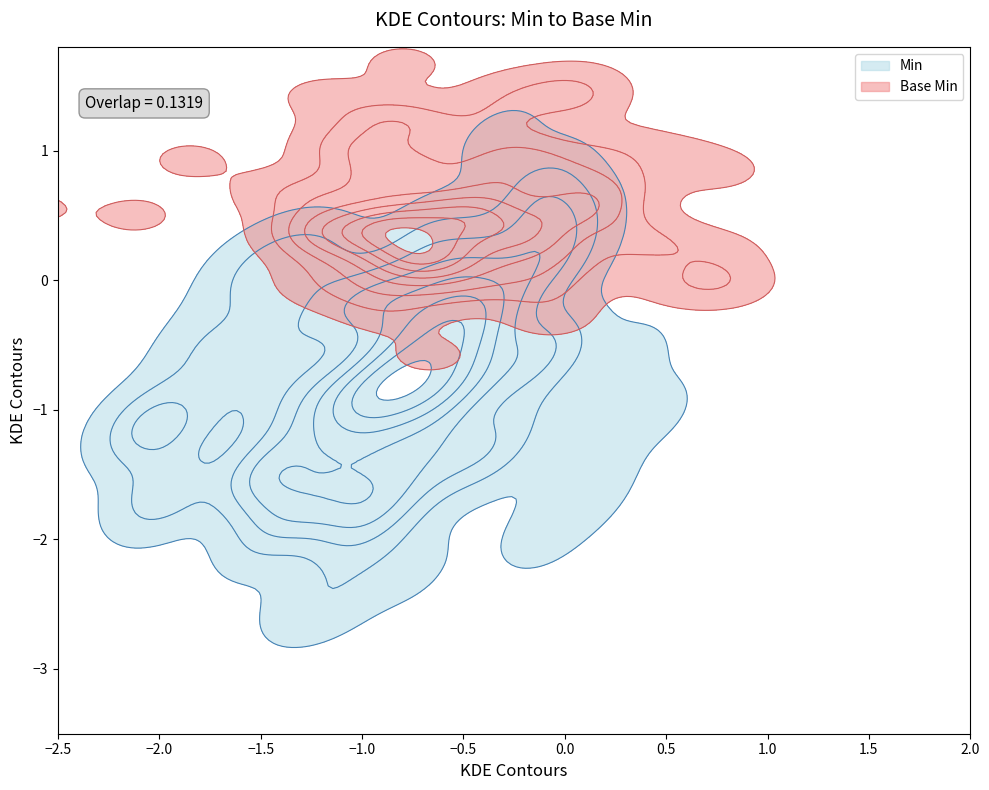

What is the greatest value displayed?

1